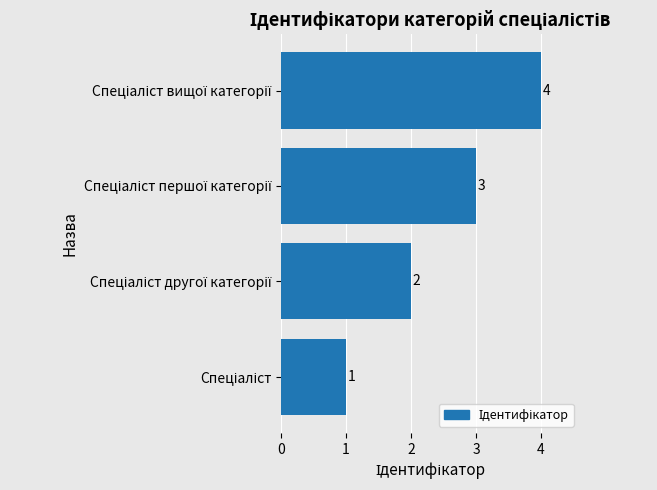

What is the difference between the maximum and minimum values?

3